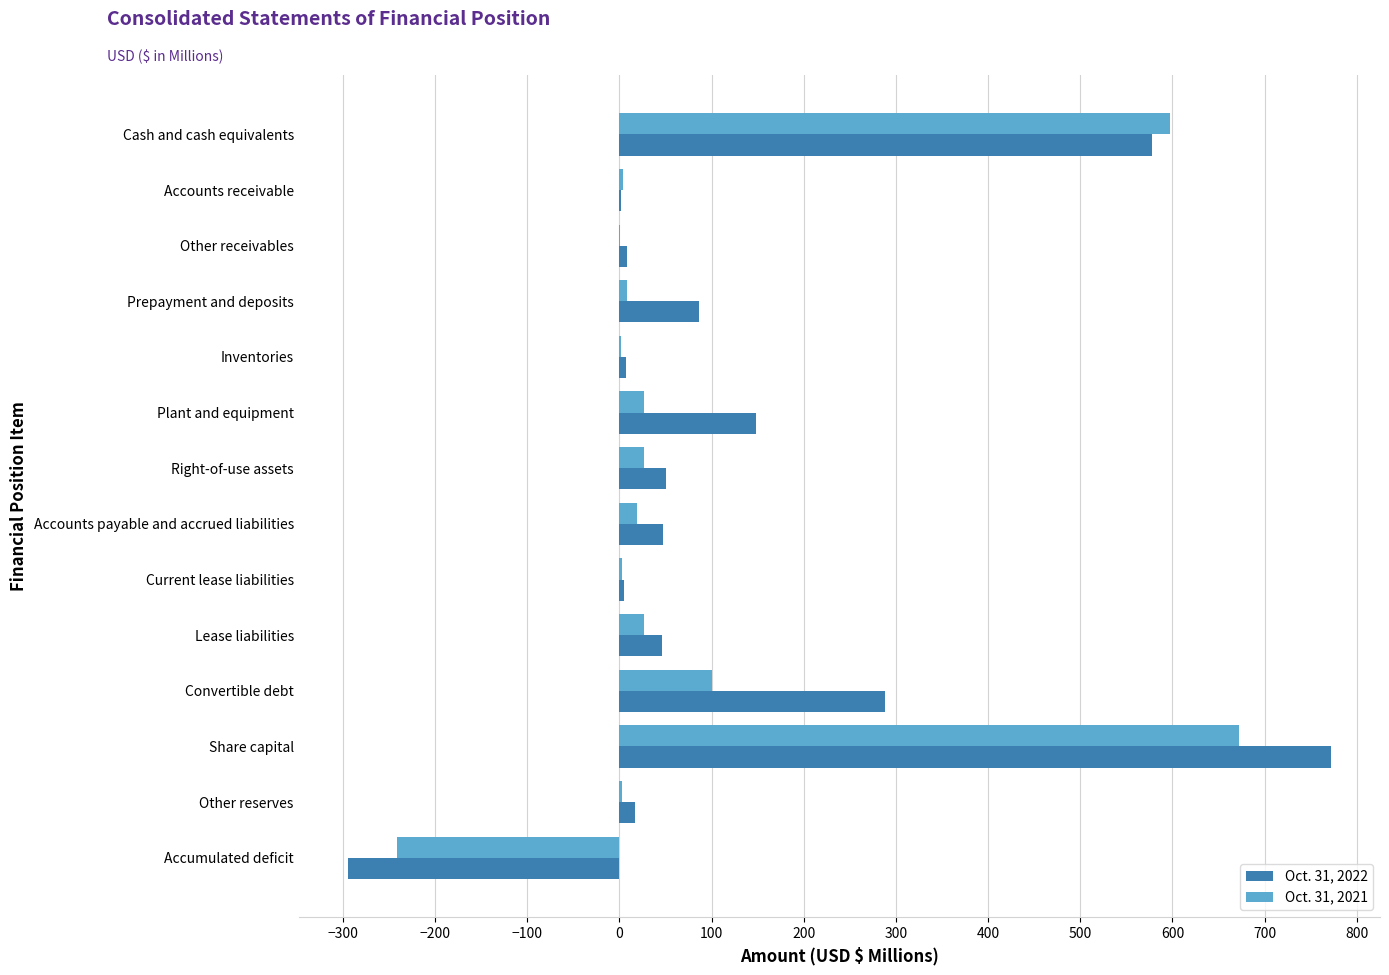

What is the total value across all series at Convertible debt?

389.4